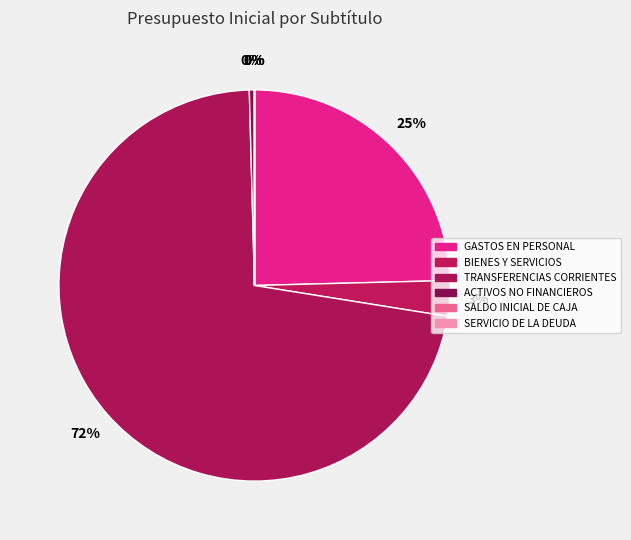

How many slices are in this pie chart?

6